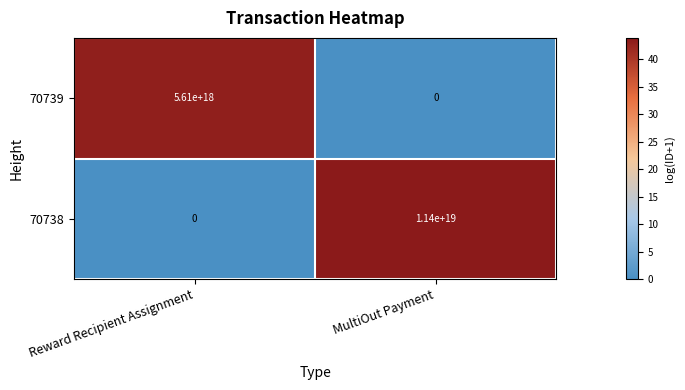

True or false: 70739 has a value of 3580789160830178816 at MultiOut Payment.

False